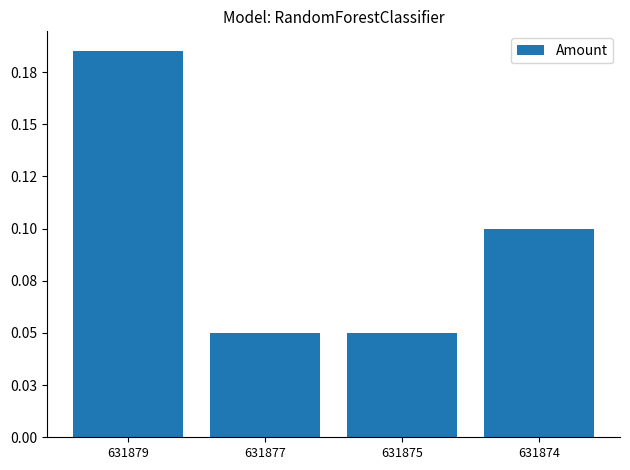

Are the bars horizontal?

No